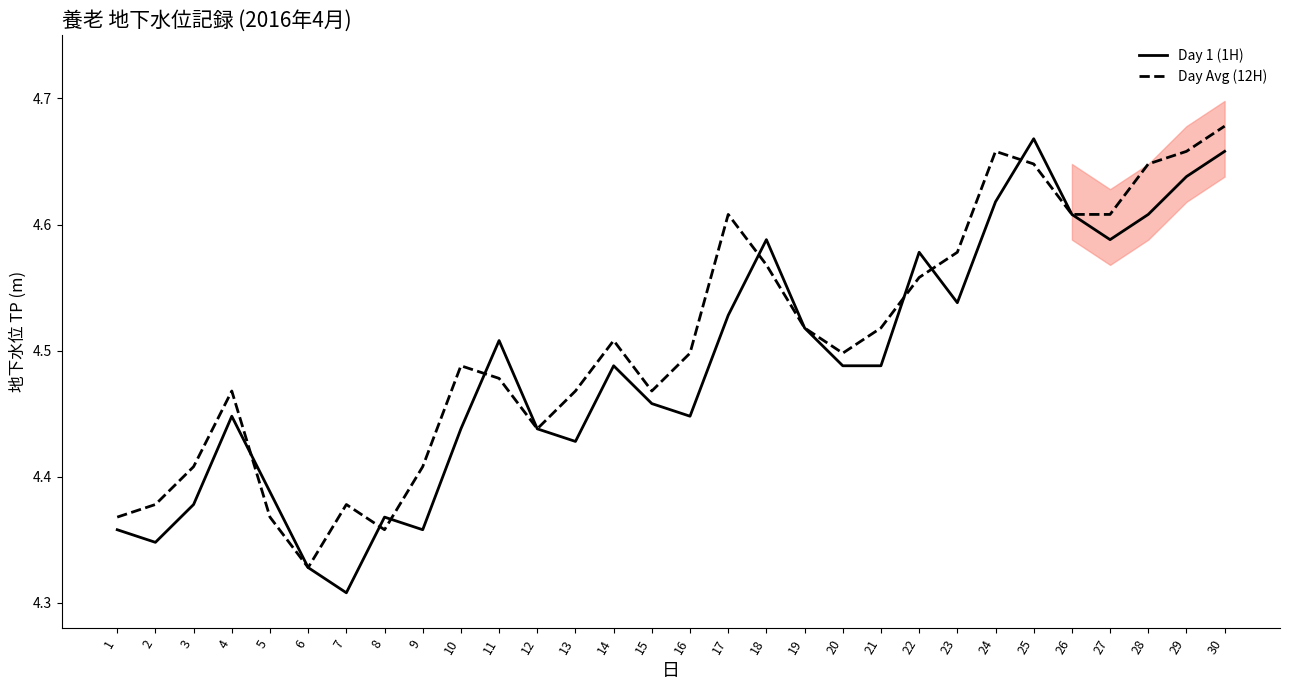

Is the value of Day 1 (1H) at 29 greater than the value of Day Avg (12H) at 7?

Yes